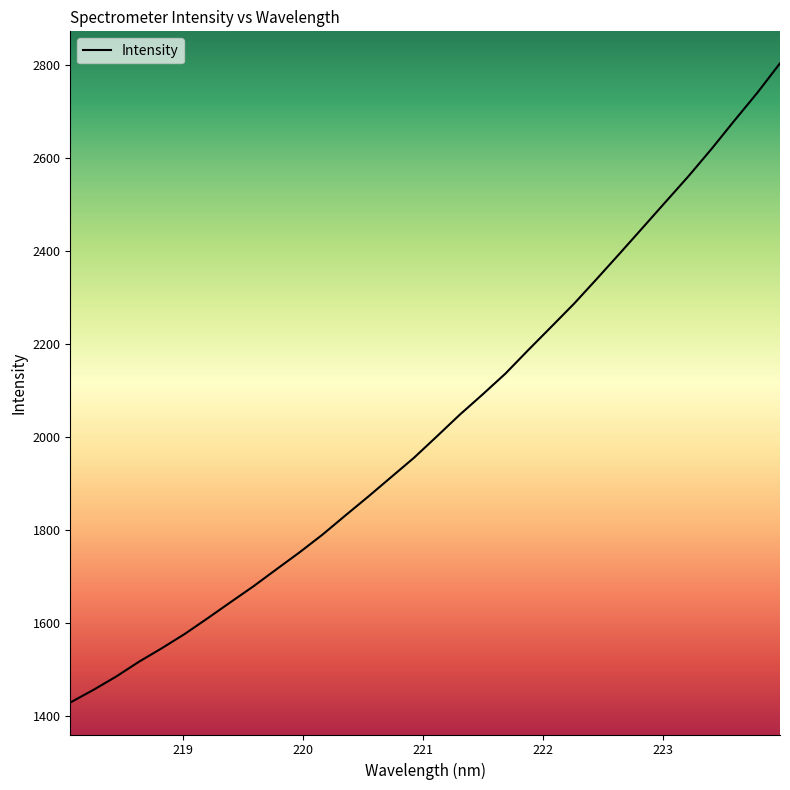

What is the smallest value displayed?

1428.2